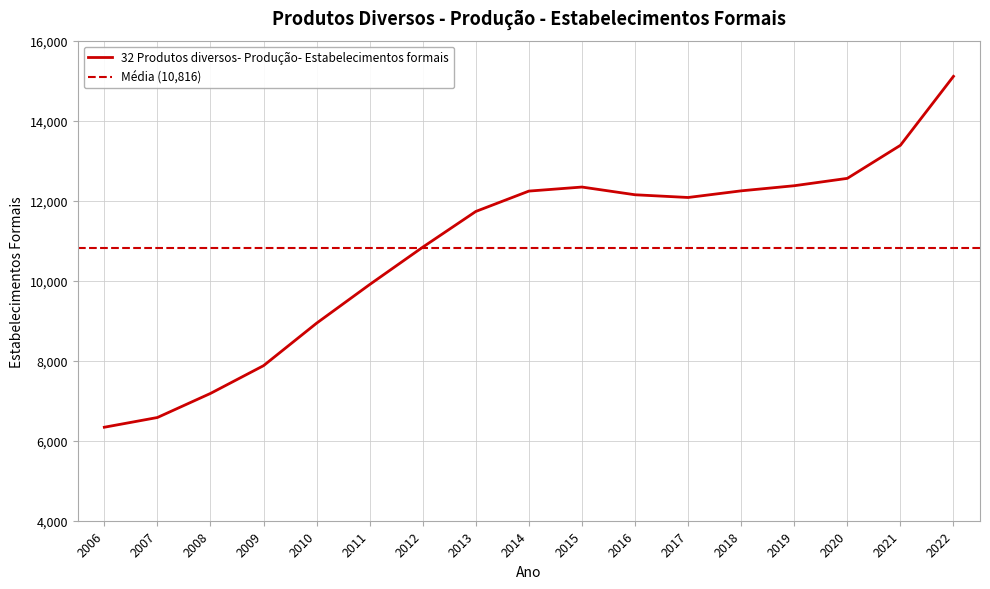

How many interior local peaks (higher than both neighbors) does the data have?

1